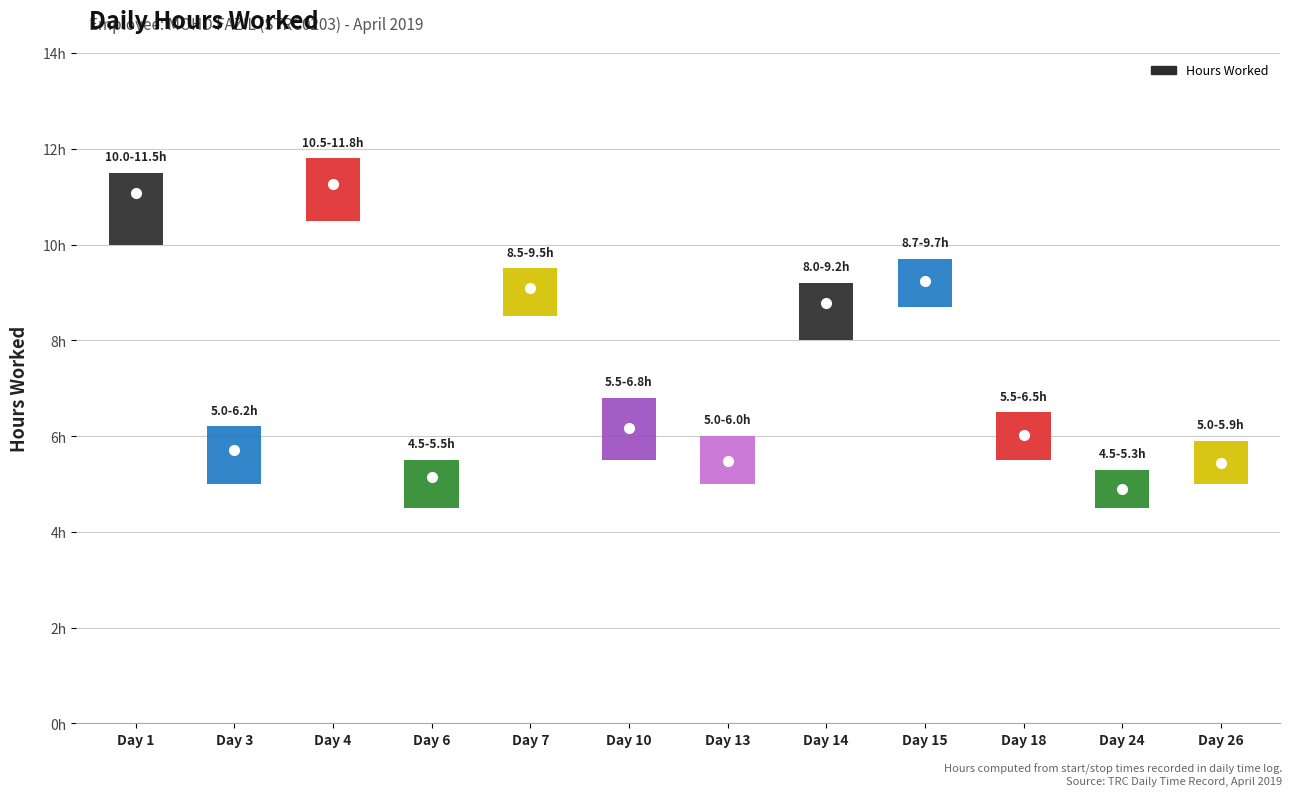

At how many categories does at least one series exceed 8?

5